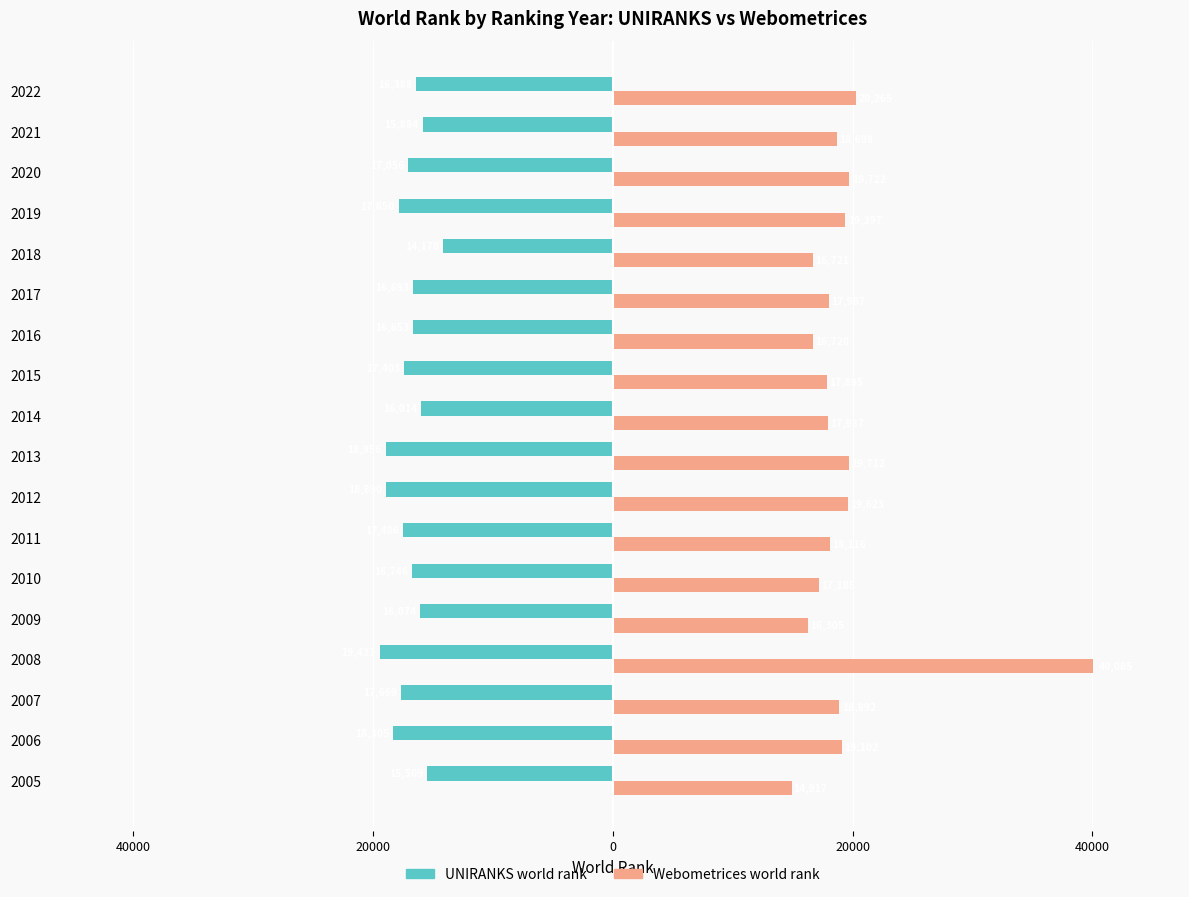

What are all the series names shown in the legend?

UNIRANKS world rank, Webometrices world rank